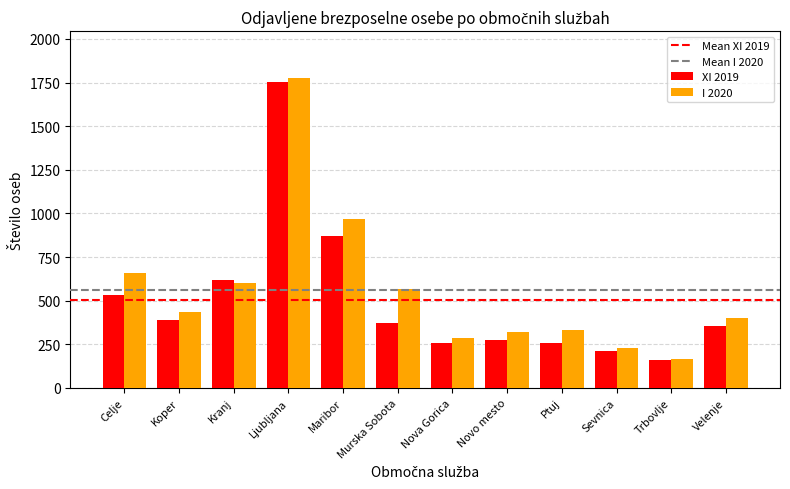

Where is XI 2019 nearest to the value 958?

Maribor